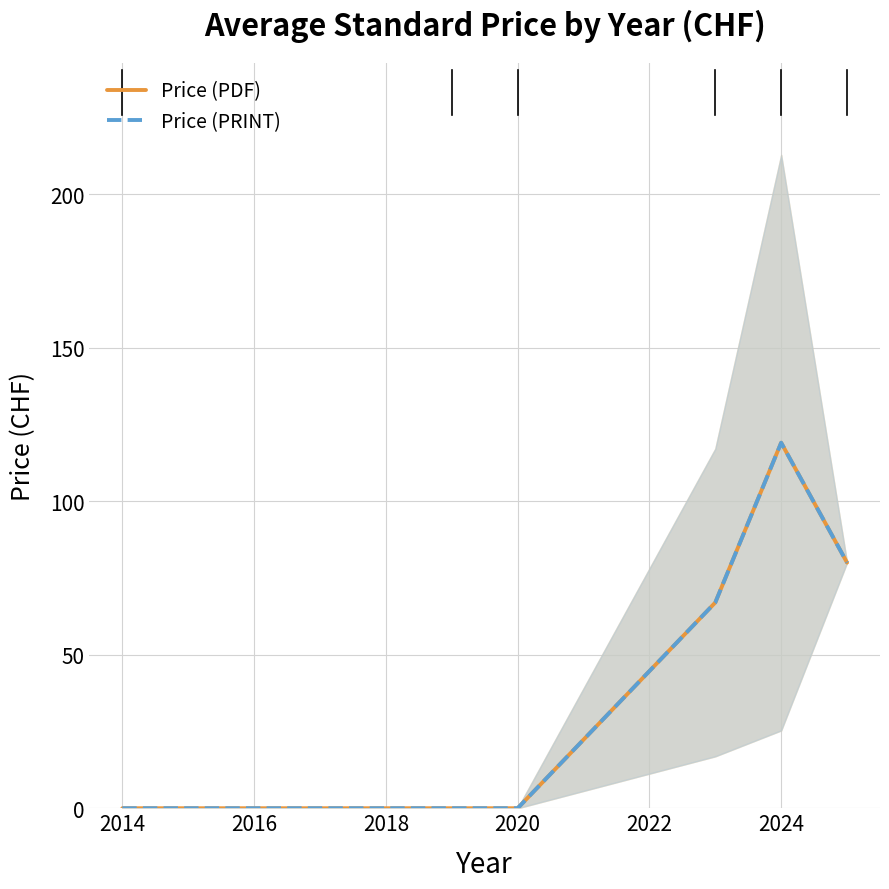

What is the average value of the Price (PDF) series?

44.3